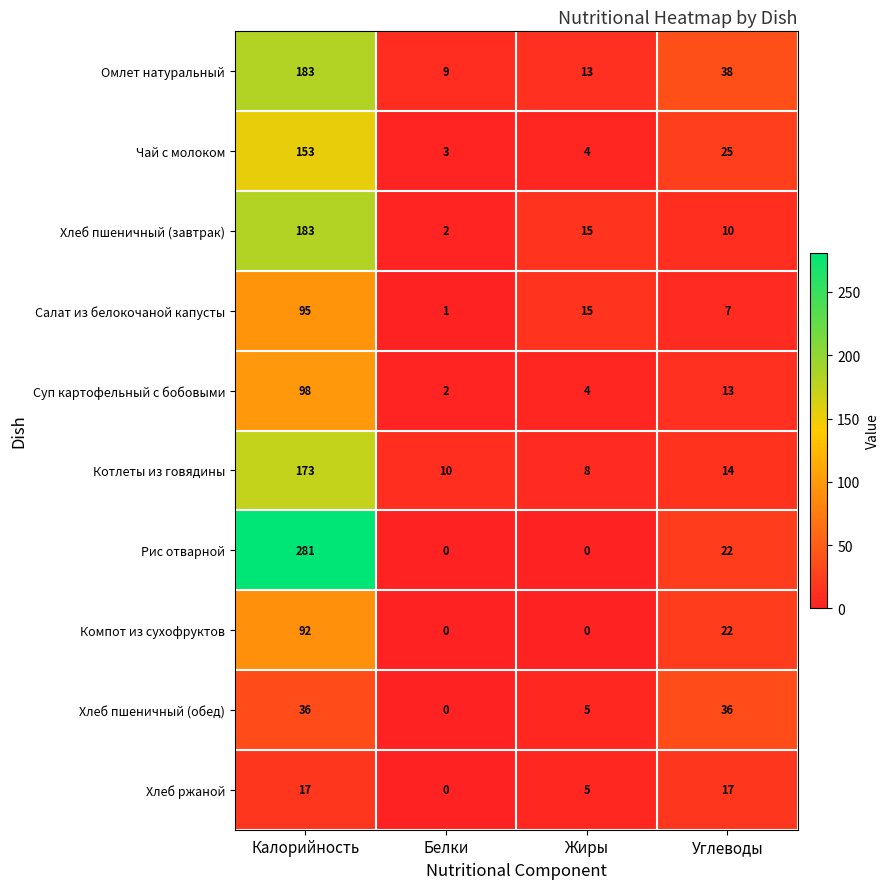

The value of Хлеб ржаной at Жиры is 5. True or false?

True